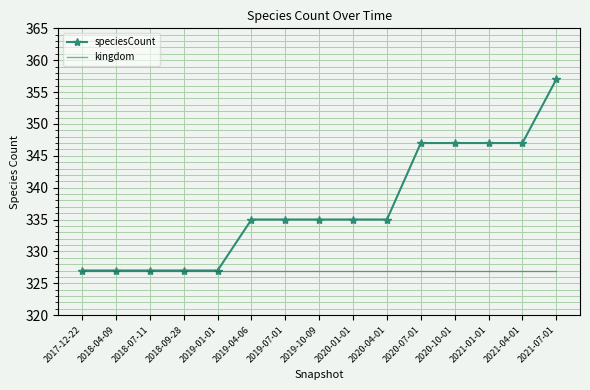

Is it true that kingdom equals 67 at 2019-04-06?

False